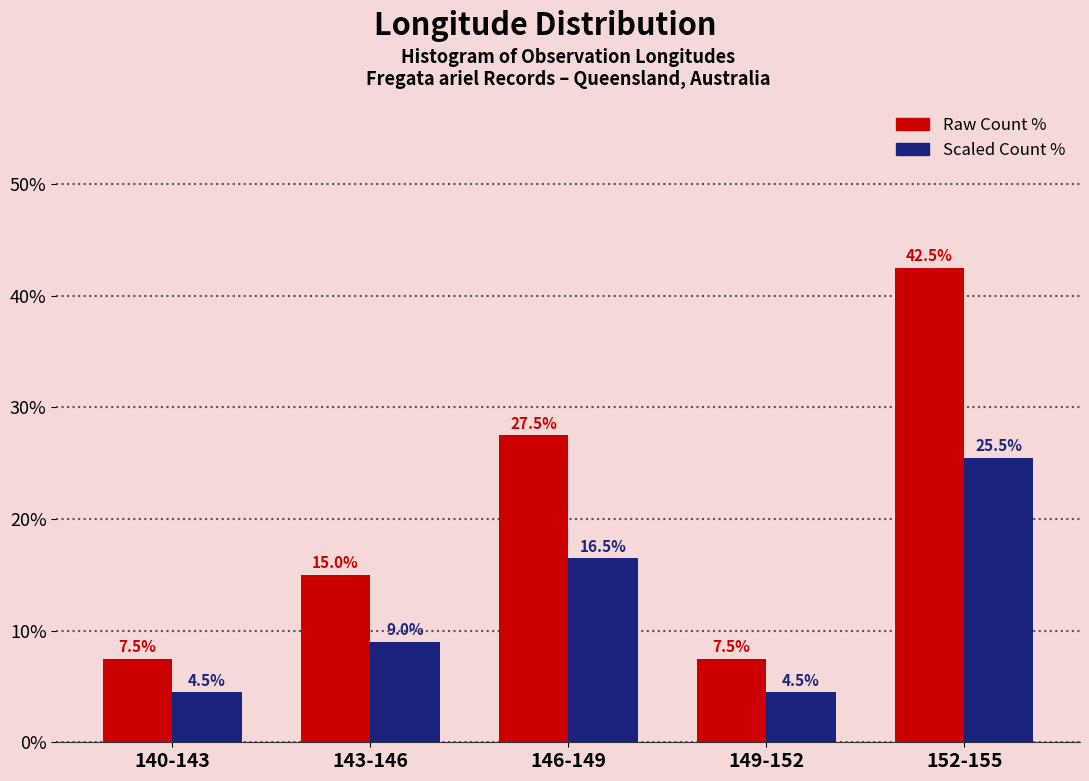

What is the total value across all series at 149-152?

12.0